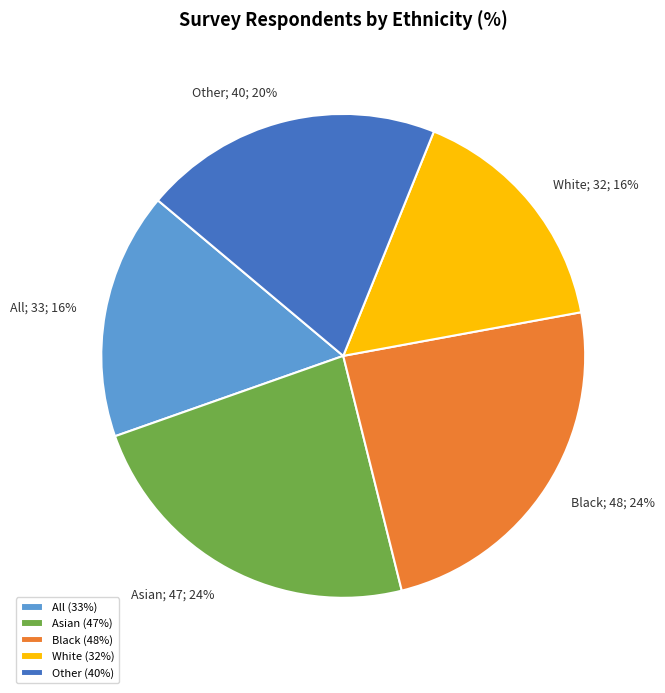

Which has a higher value, Black (48%) or Other (40%)?

Black (48%)